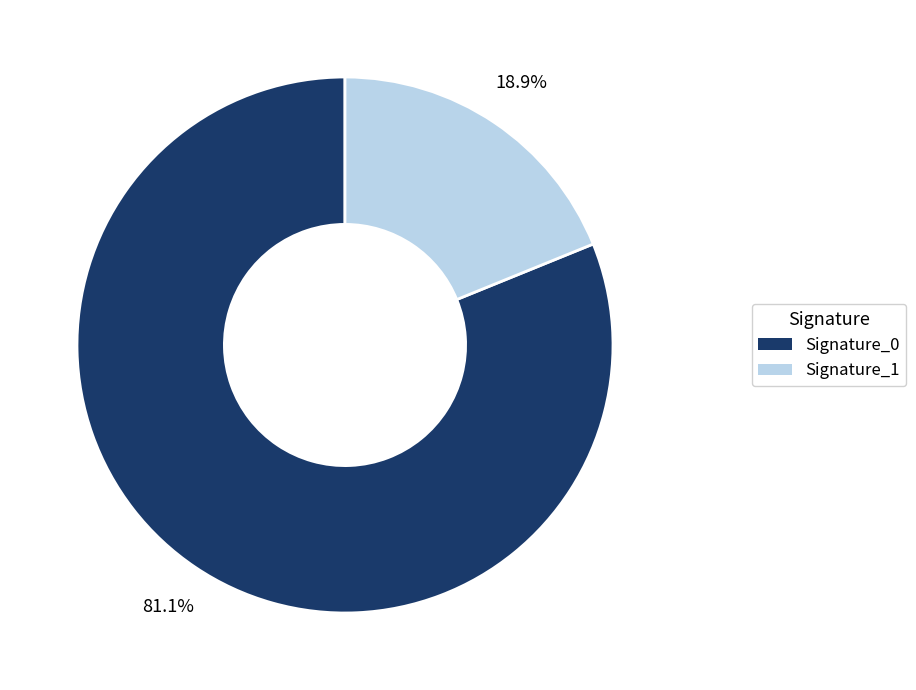

Which slice is the smallest?

Signature_1